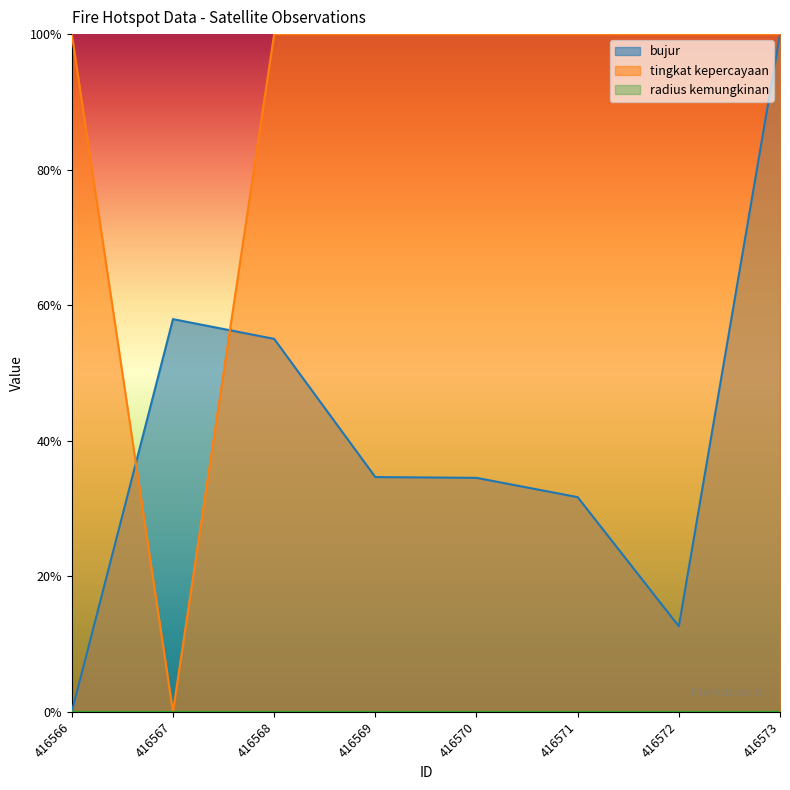

At which label is bujur closest to 0?

416566